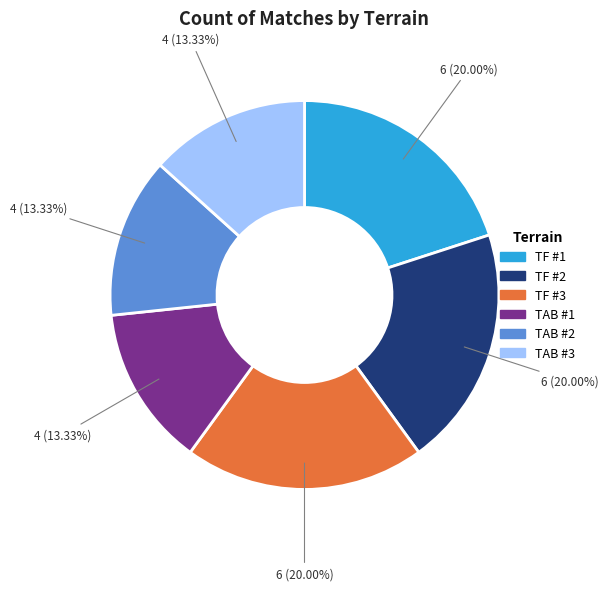

Count the number of slices in the pie.

6